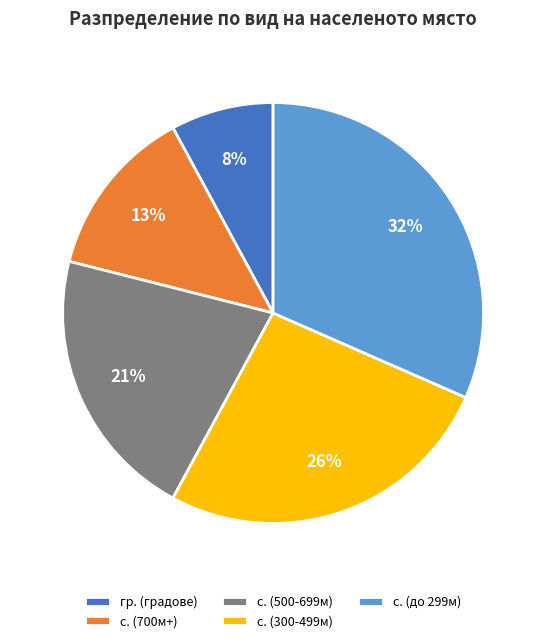

The с. (500-699м) slice represents 34% of the pie. True or false?

False